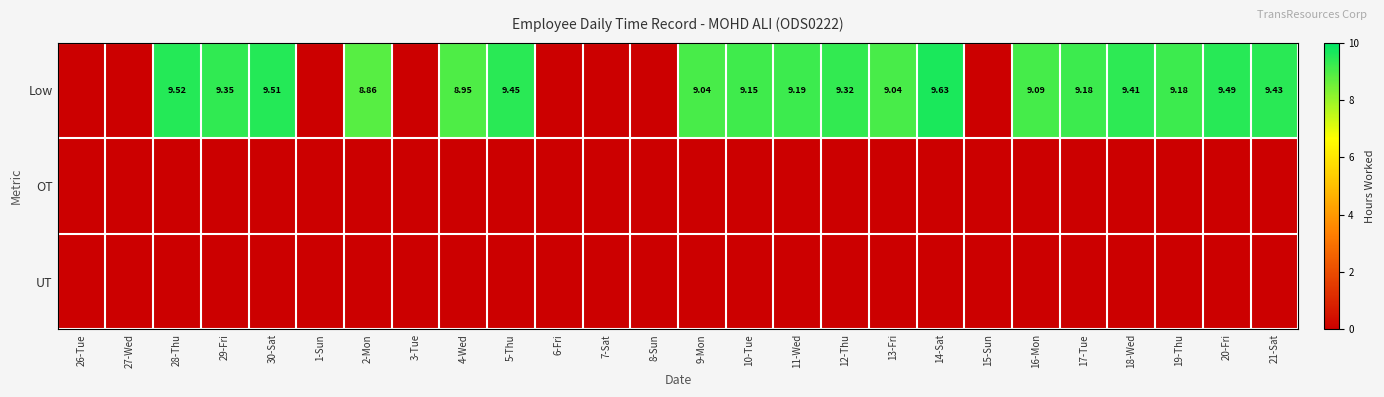

How many distinct data groups are displayed?

3